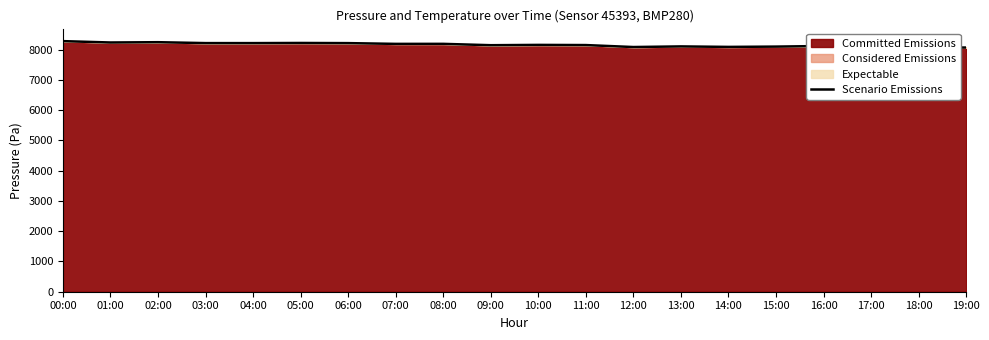

How many data points does each series have?

20